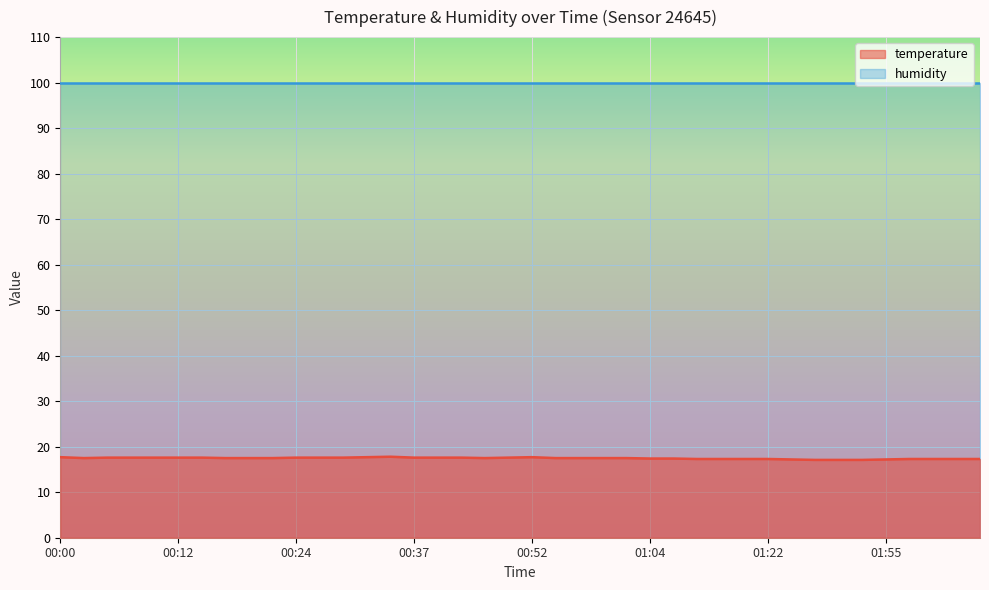

True or false: the data shows 9.1 at 00:41.

False